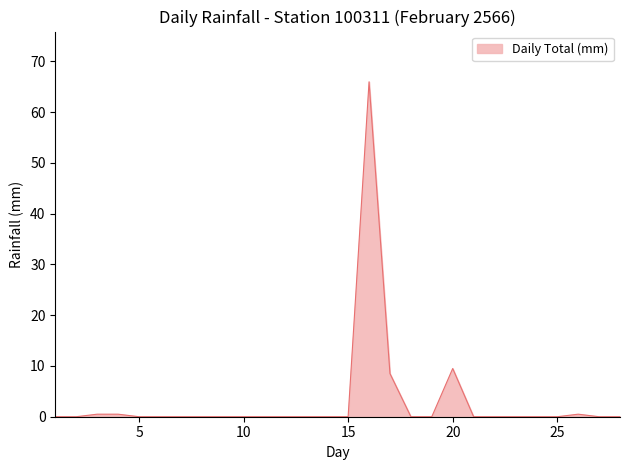

What is the difference between the maximum and minimum values?

66.0